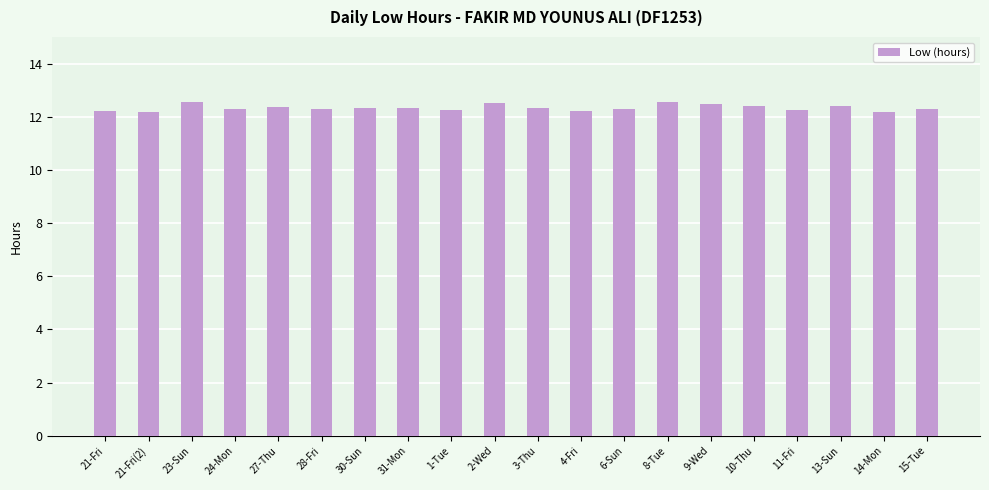

What is the difference between the maximum and second lowest values?

0.4